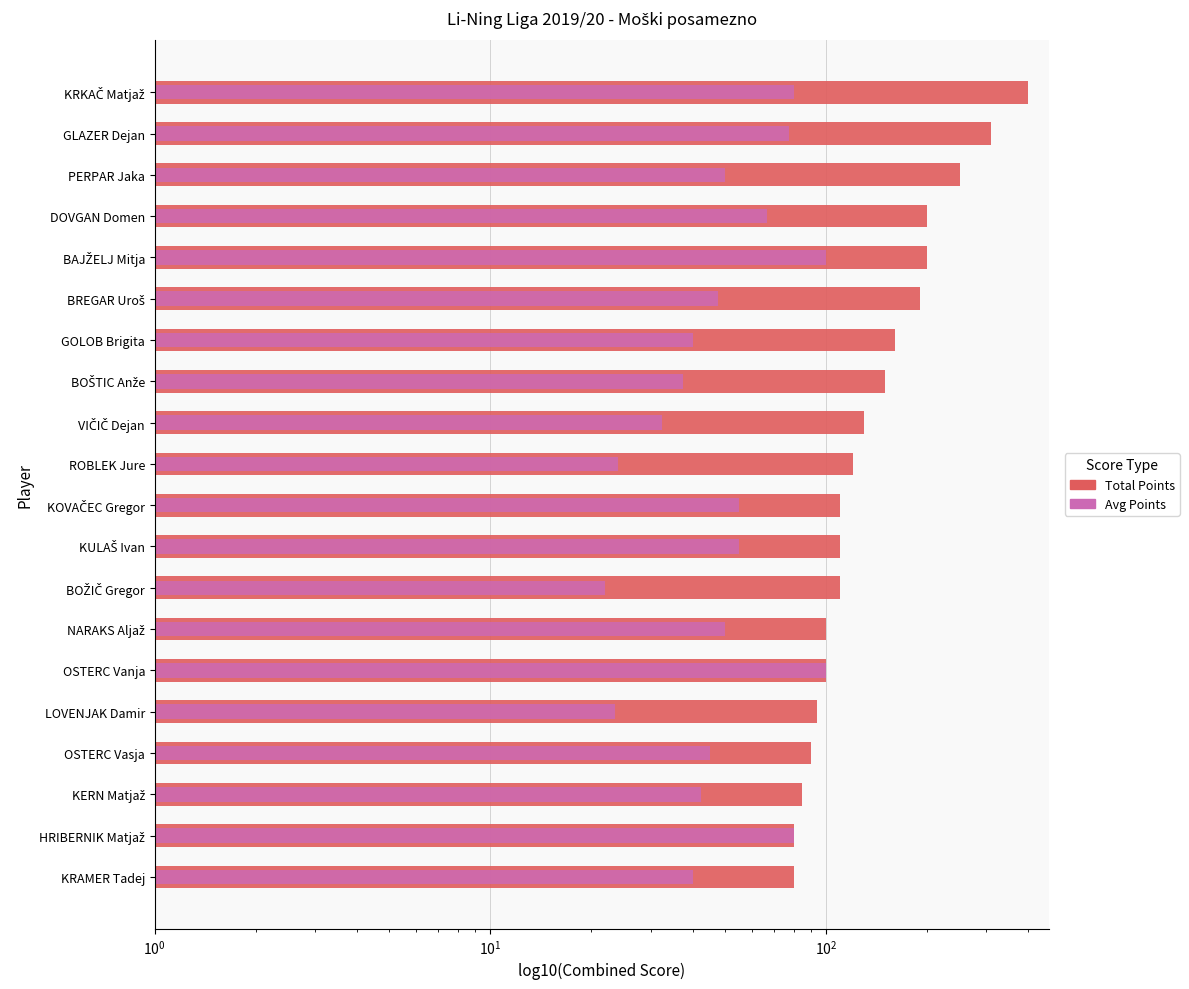

Rank the series at VIČIČ Dejan from highest to lowest value.

Total Points, Avg Points